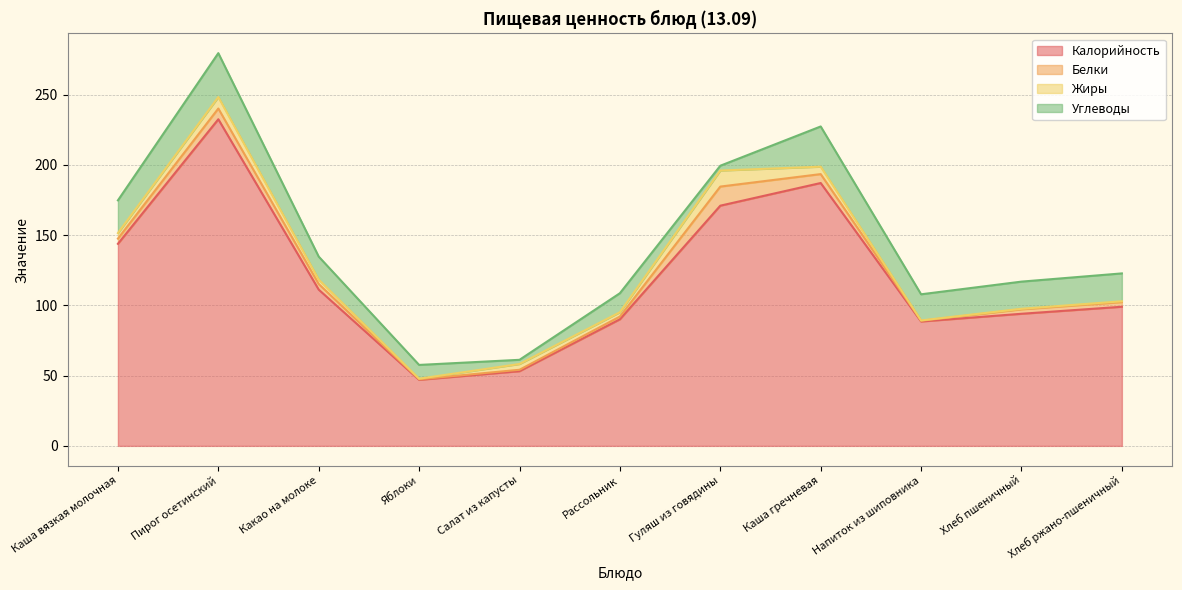

What are all the series names shown in the legend?

Калорийность, Белки, Жиры, Углеводы